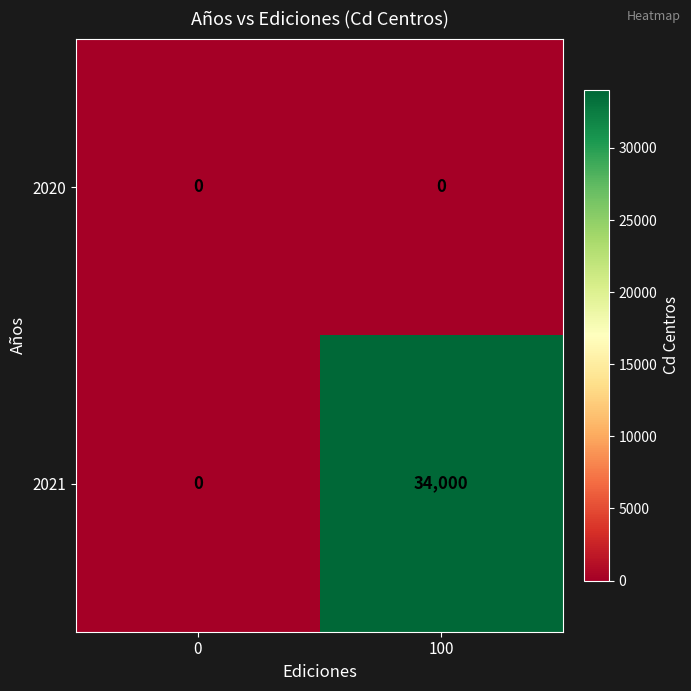

Rank the series at 100 from highest to lowest value.

2021, 2020